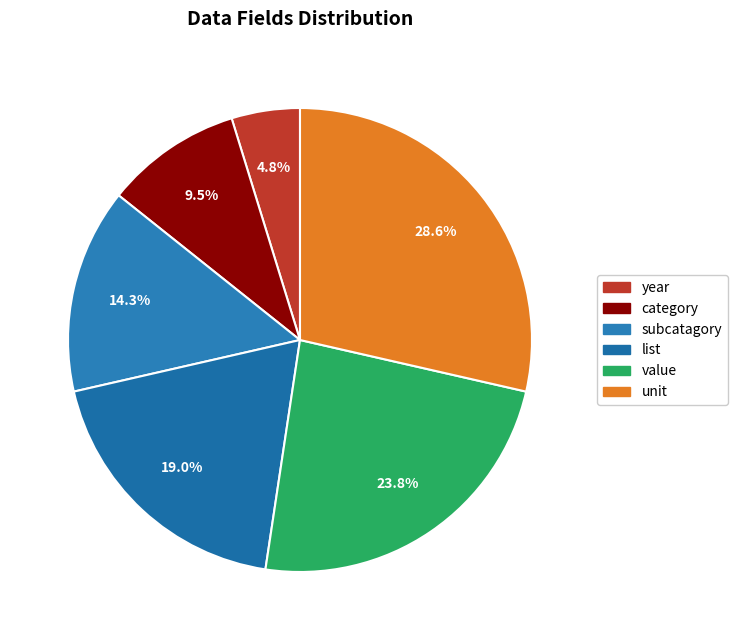

Is there any slice that represents more than half of the pie?

No